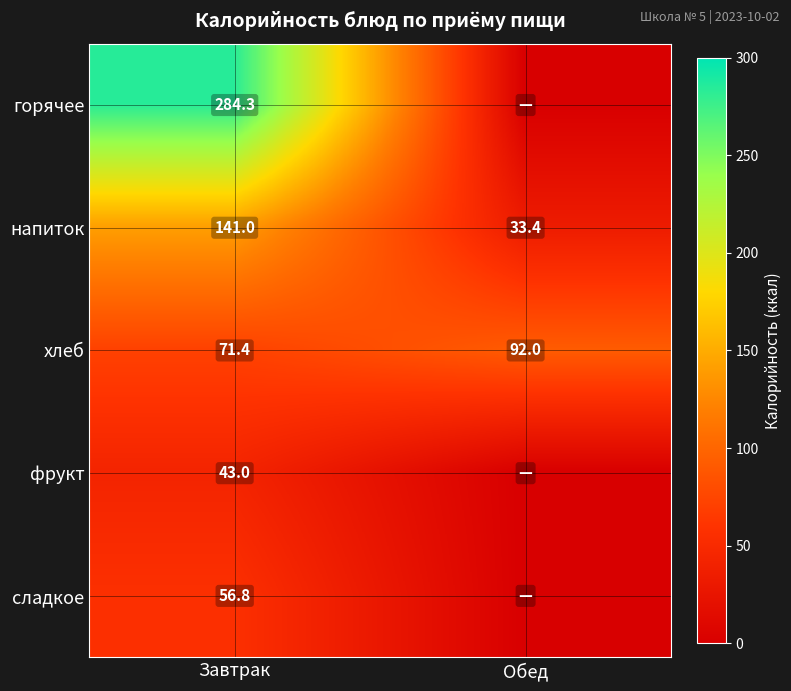

Rank the categories by хлеб value from highest to lowest.

Обед, Завтрак